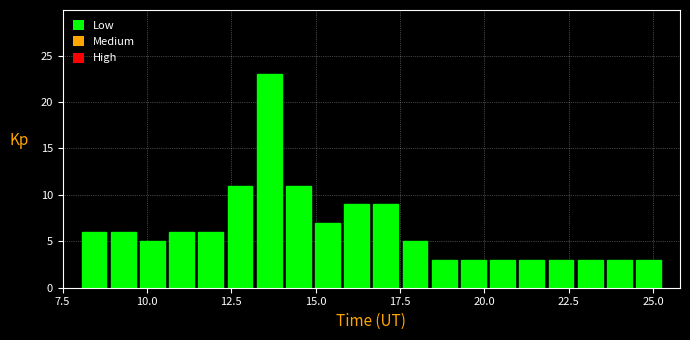

Around what value on the x-axis is the tallest bar? Give the approximate position of its centre, as read against the axis.

13.5